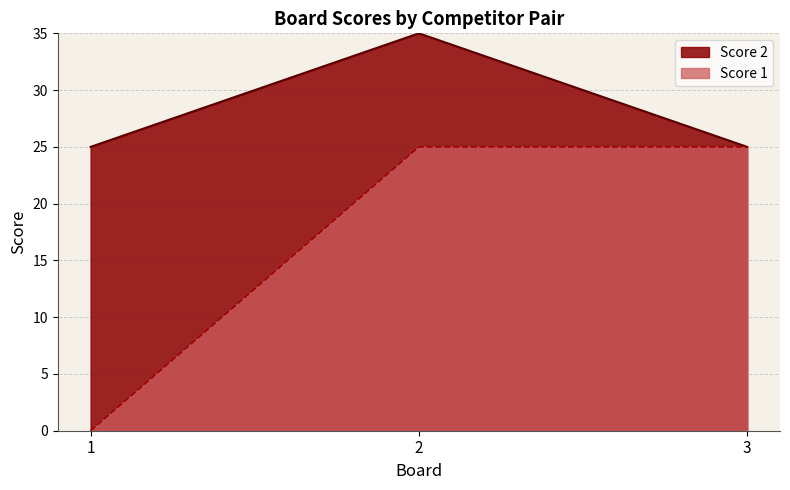

Is it true that the value at 3 is 25?

True